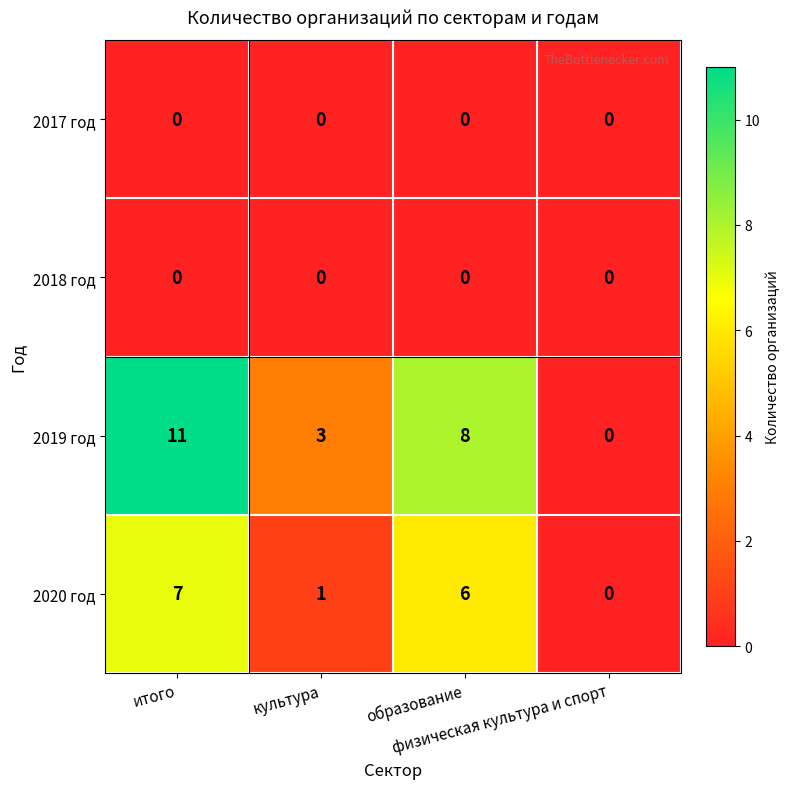

What is the difference between the maximum and minimum values in the 2019 год series?

11